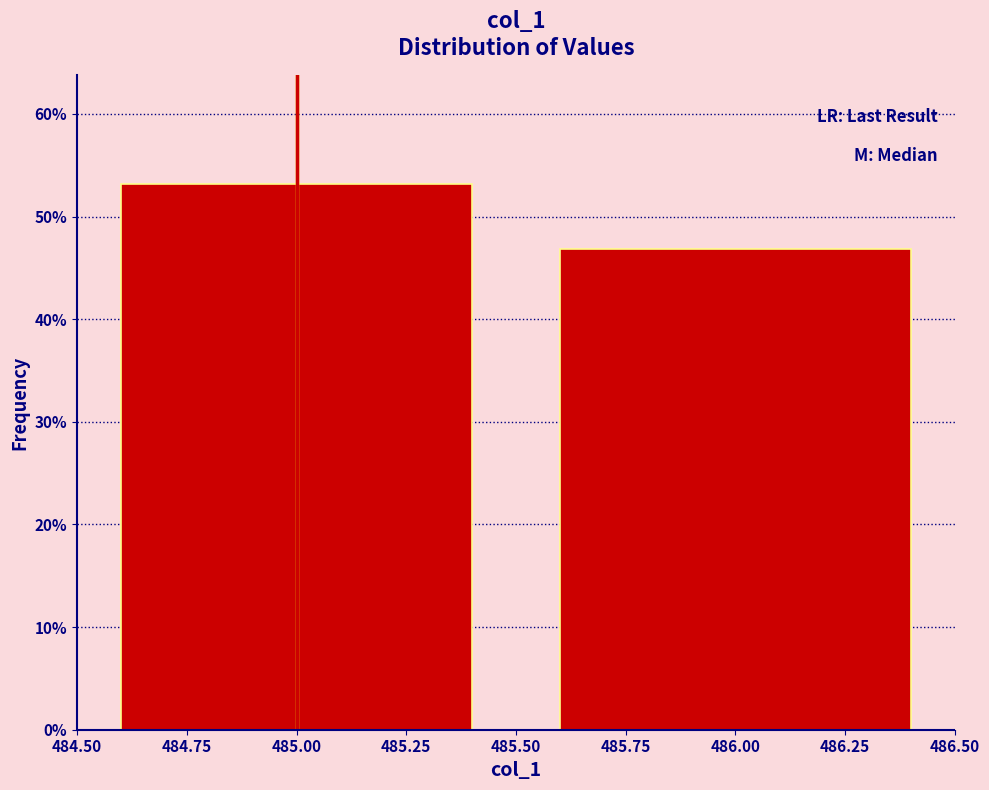

Does the chart contain any negative values?

No